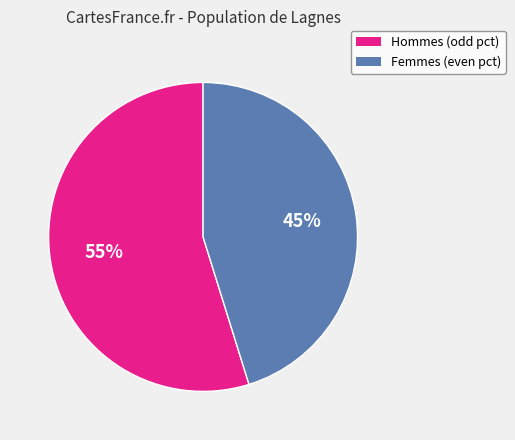

How many slices are in this pie chart?

2